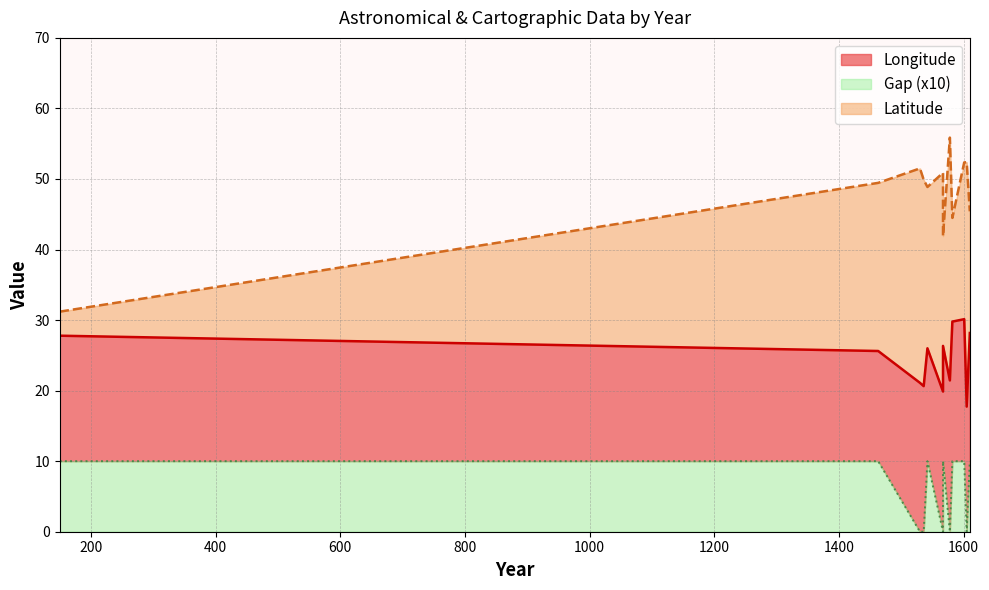

Which series has the largest range (max minus min)?

Latitude